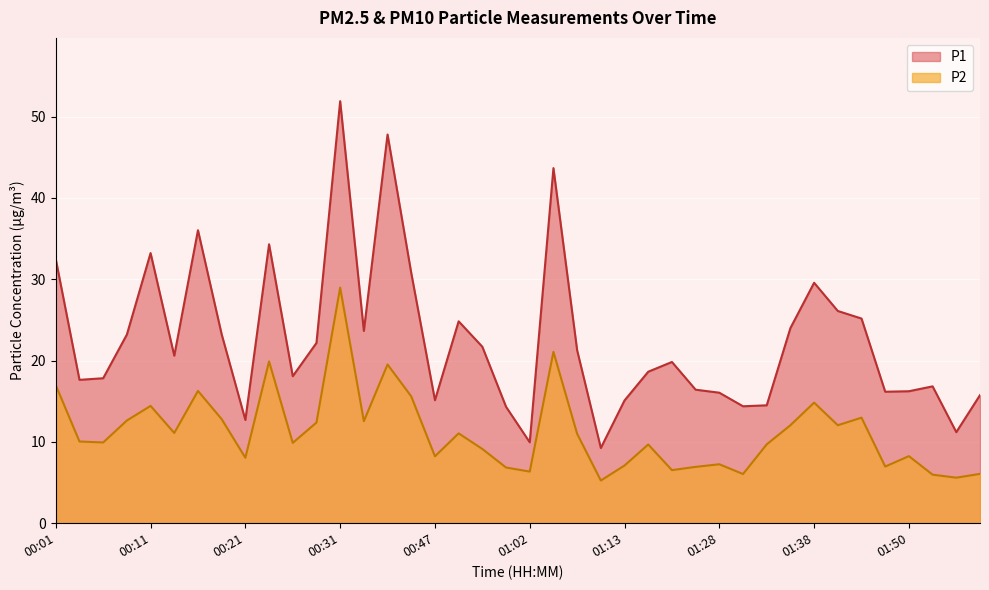

What is the label of the 2nd point from the left?

00:04